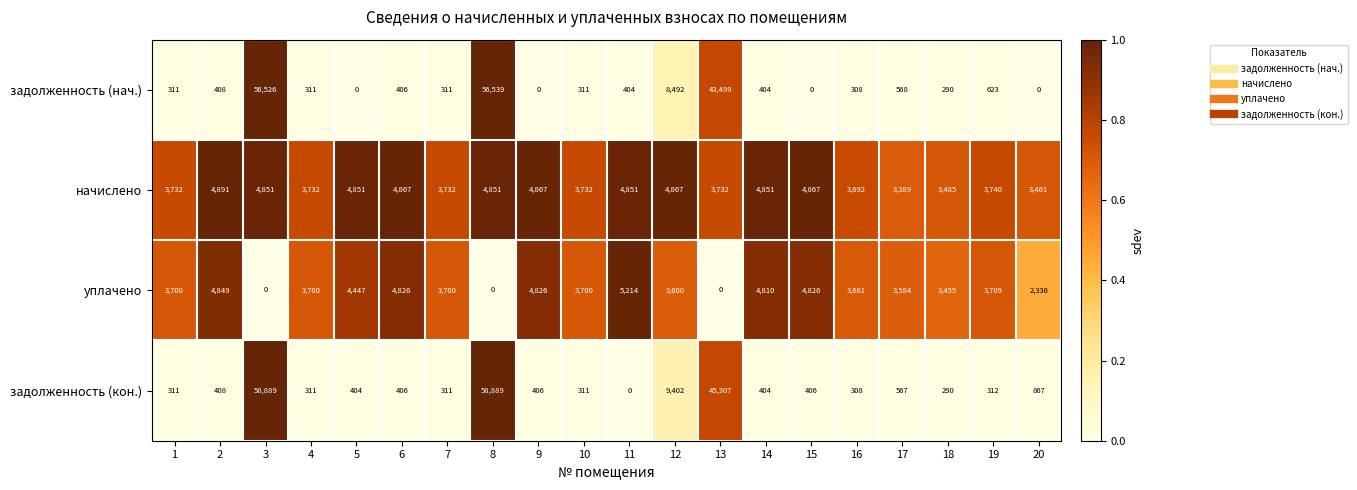

Count the number of categories in the chart.

20